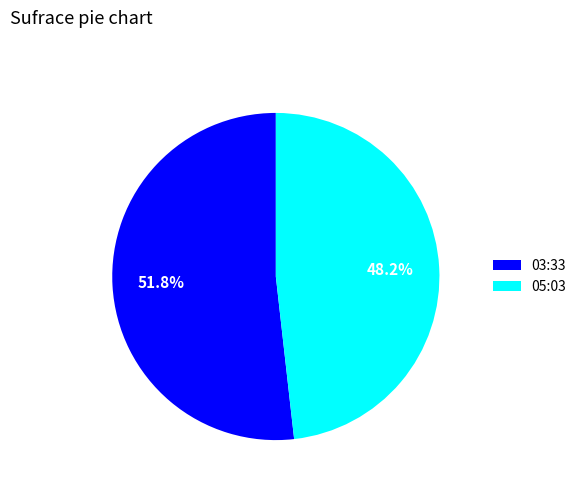

Does 03:33 account for over 50% of the chart?

Yes